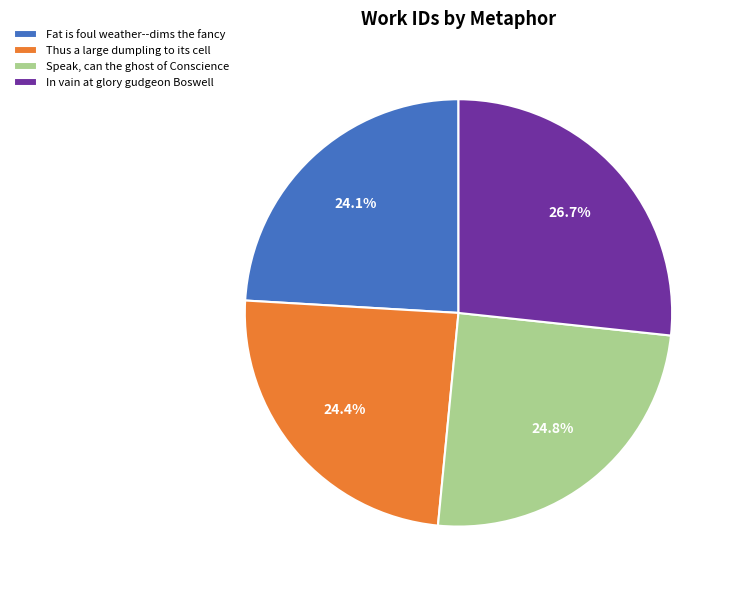

To the nearest percent, what is the combined percentage of Thus a large dumpling to its cell and In vain at glory gudgeon Boswell?

51%